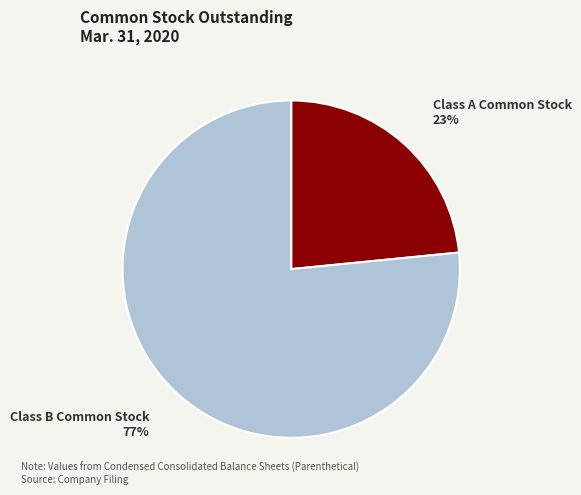

Which slice is the smallest?

Class A Common Stock